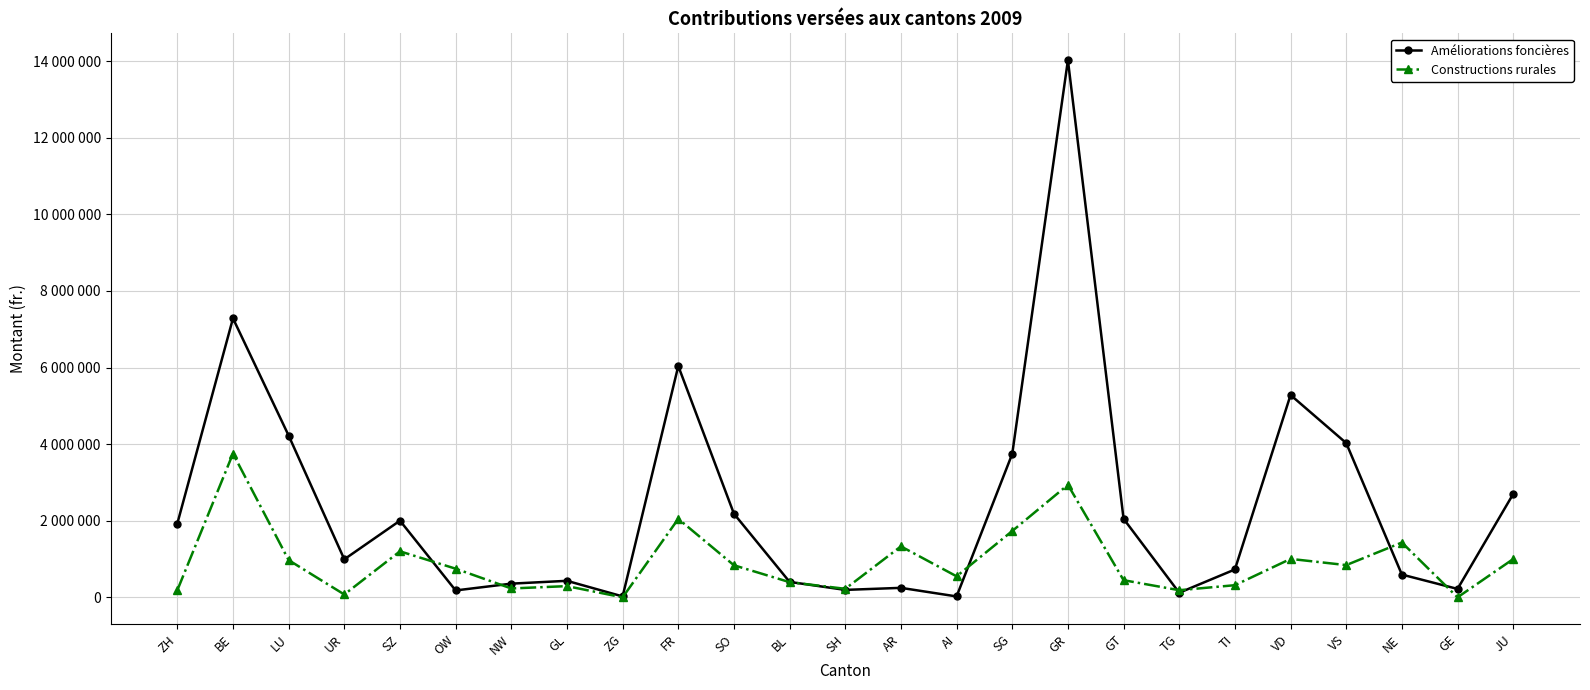

At which label does Constructions rurales reach its peak?

BE